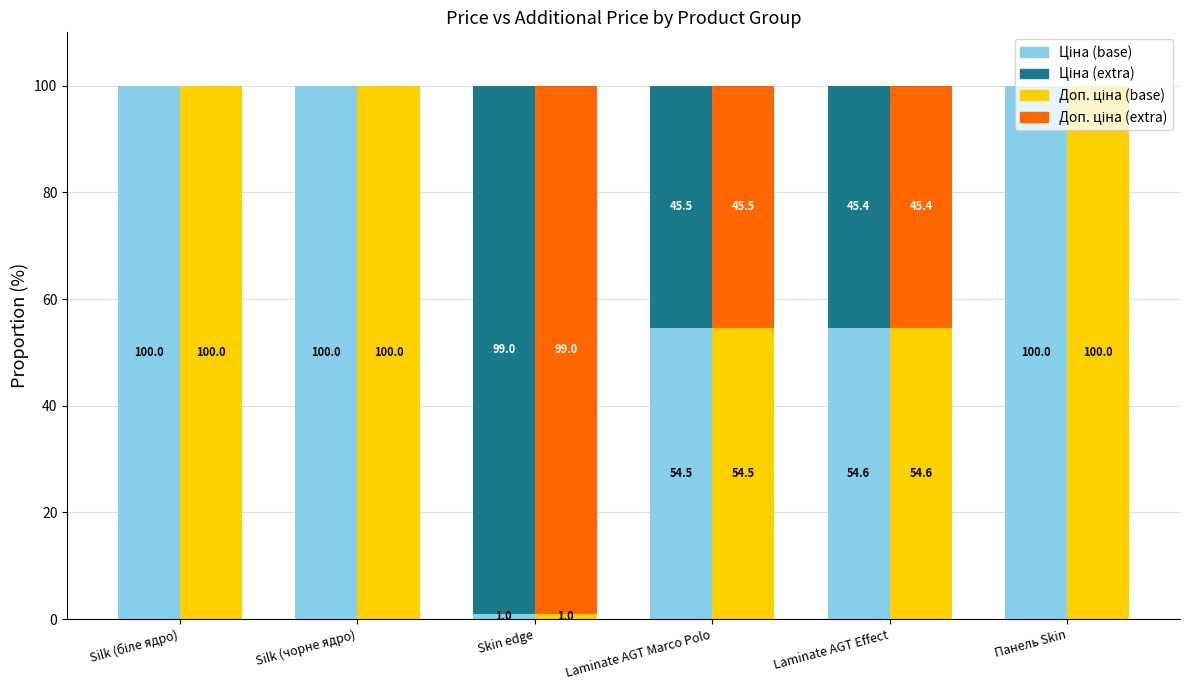

How many bars are there in each group?

4